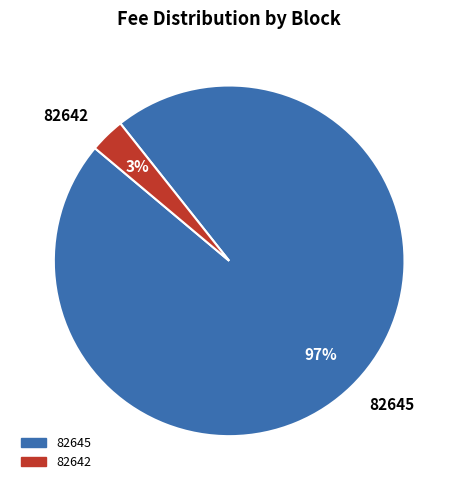

Rank the categories by value from lowest to highest.

82642, 82645